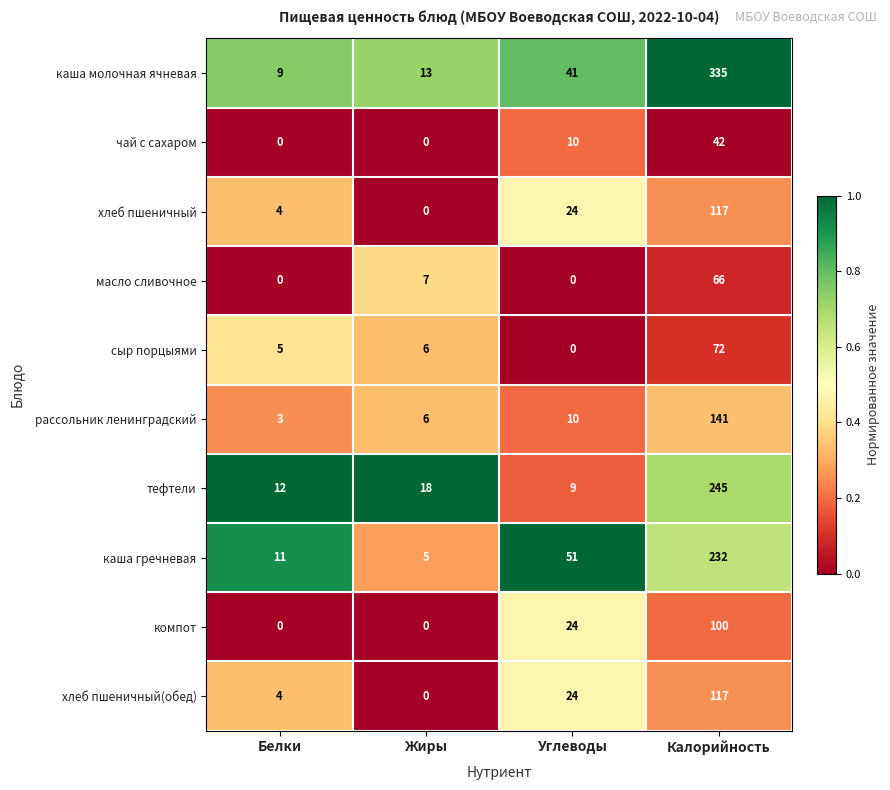

What is the sum of all рассольник ленинградский values?

160